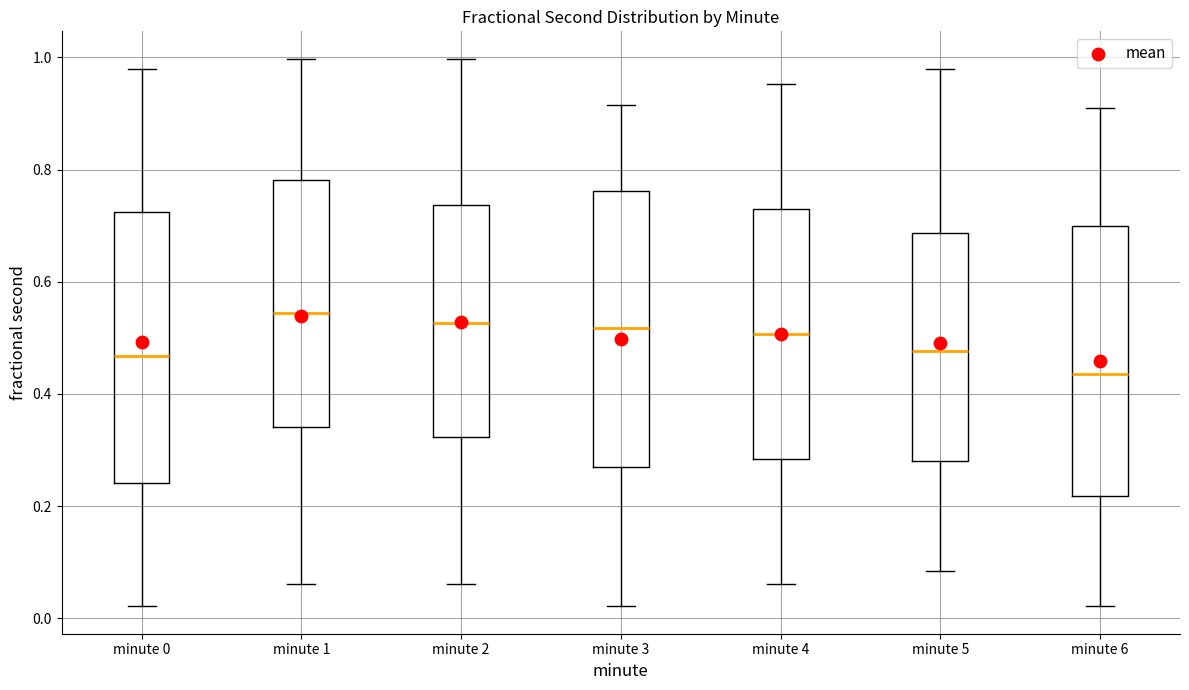

Which box's median line is the lowest?

minute 6